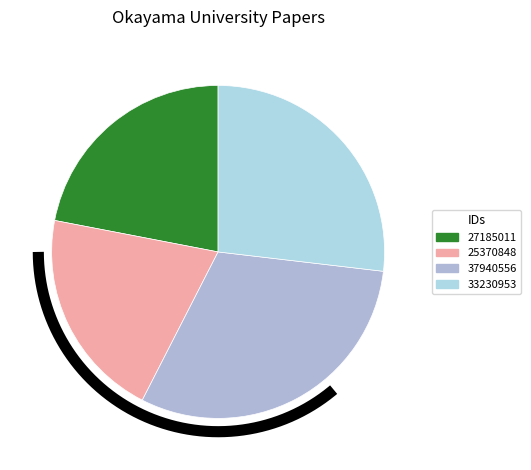

How many slices are in this pie chart?

4